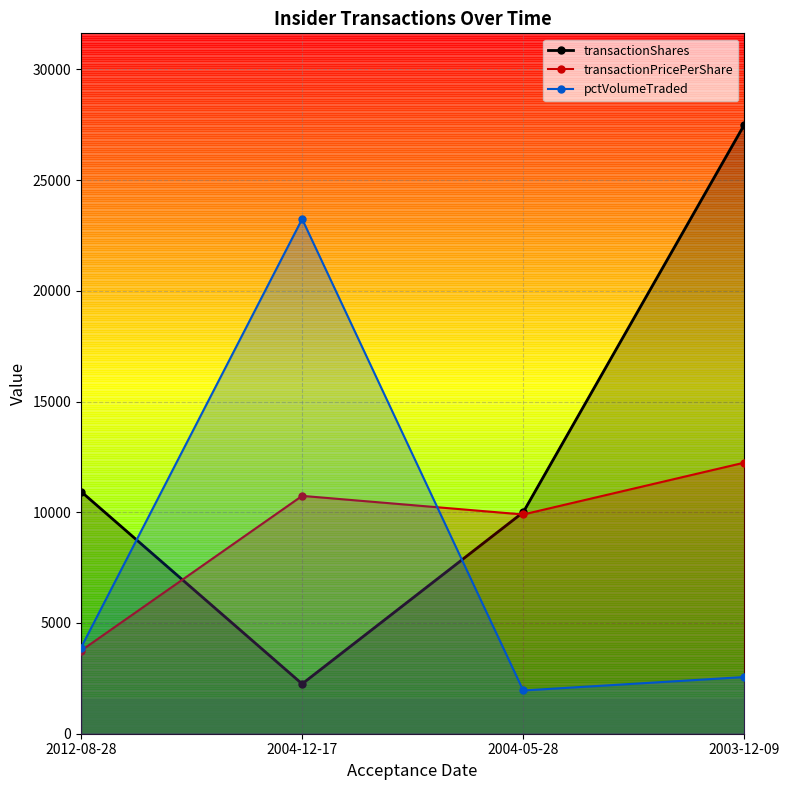

Does the chart have visible grid lines?

Yes